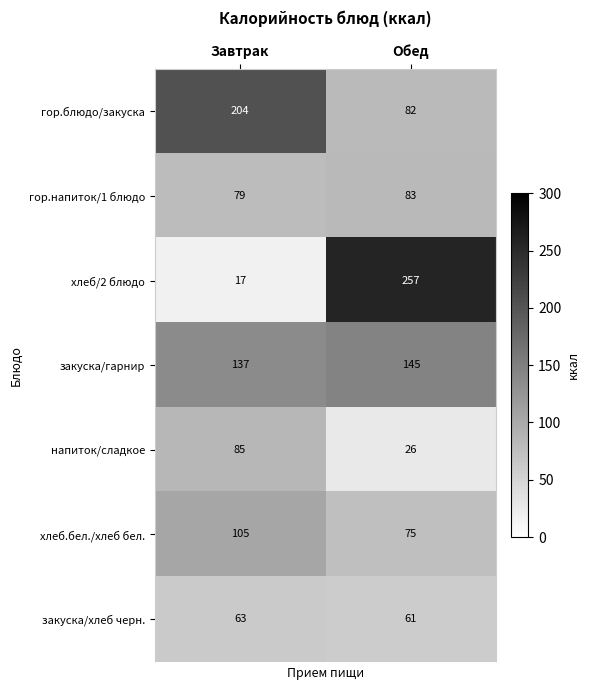

What is the average value of the хлеб/2 блюдо series?

137